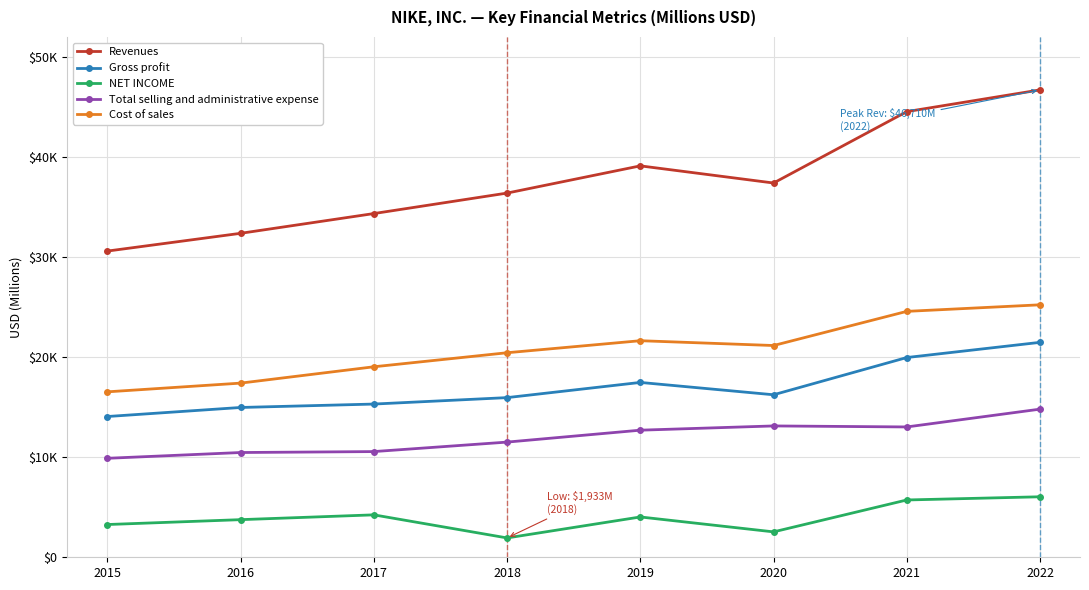

What is the difference between the highest and lowest values at 2016?

28616